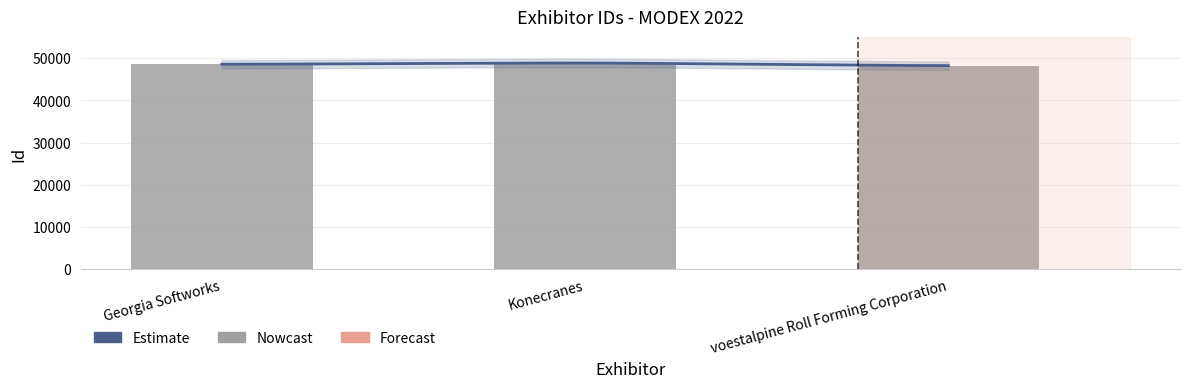

The value at Georgia Softworks is 48544. True or false?

True